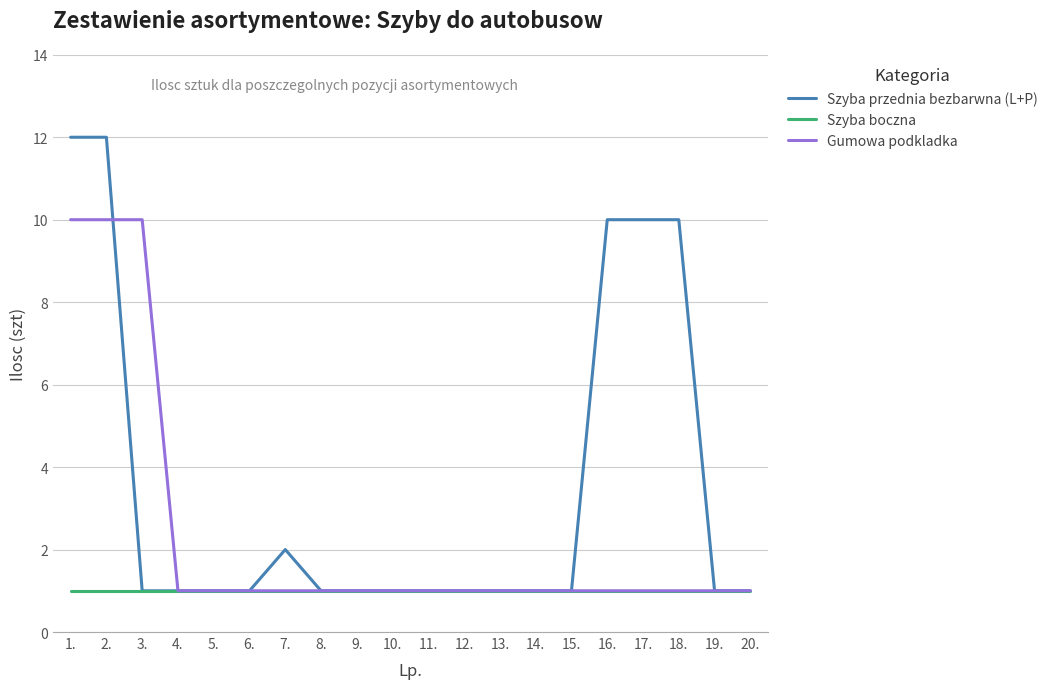

What is the minimum value for Szyba boczna?

1